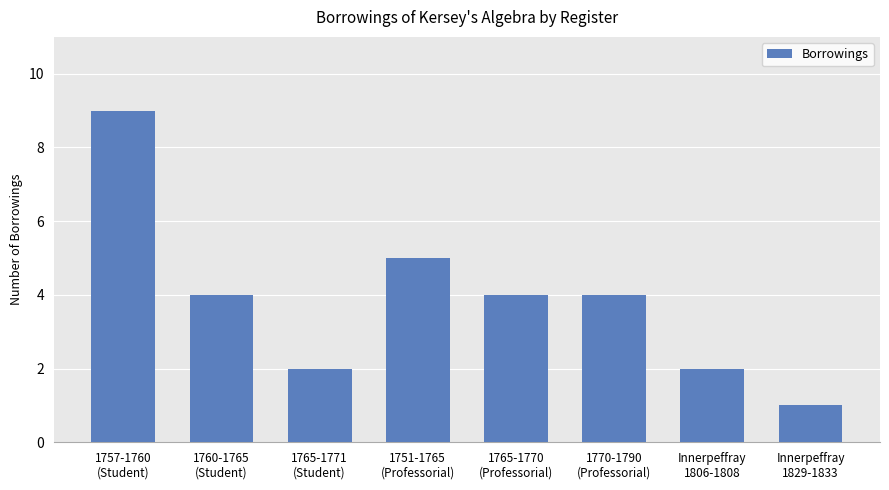

What is the maximum value shown in the chart?

9